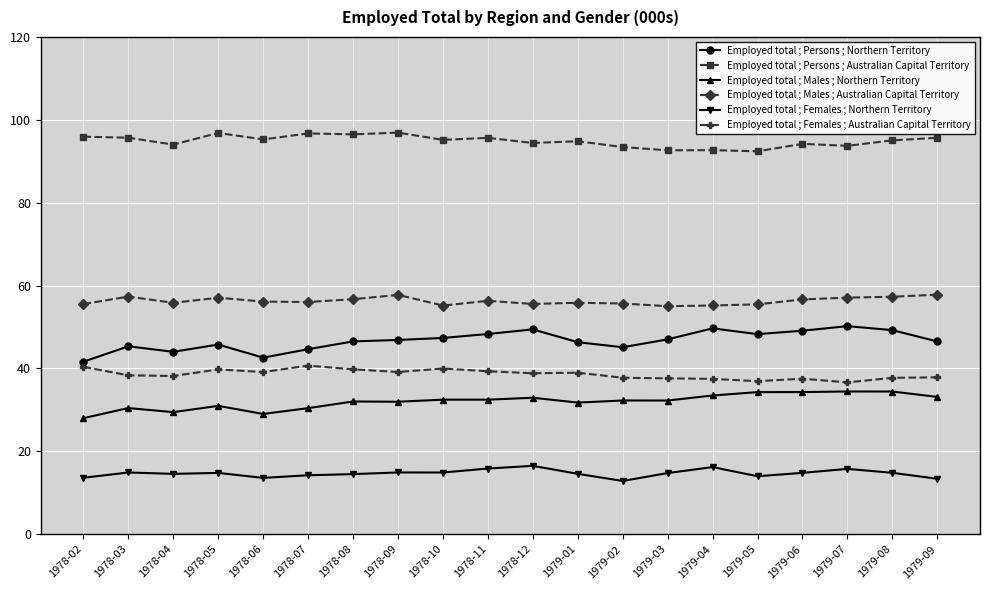

True or false: Employed total ; Males ; Northern Territory and Employed total ; Persons ; Australian Capital Territory intersect in this chart.

False